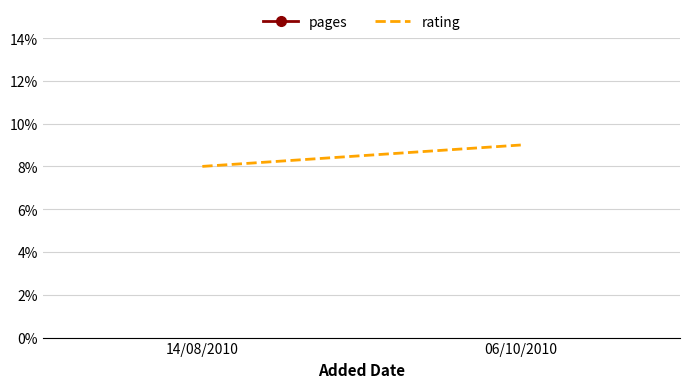

At which label does rating reach its peak?

06/10/2010